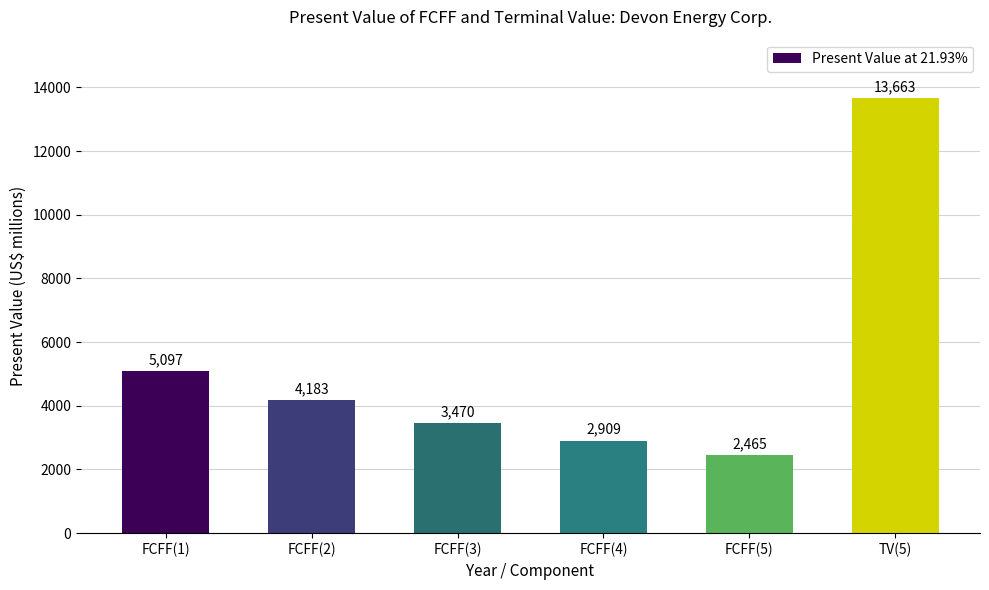

What is the difference between the maximum and minimum values?

11198